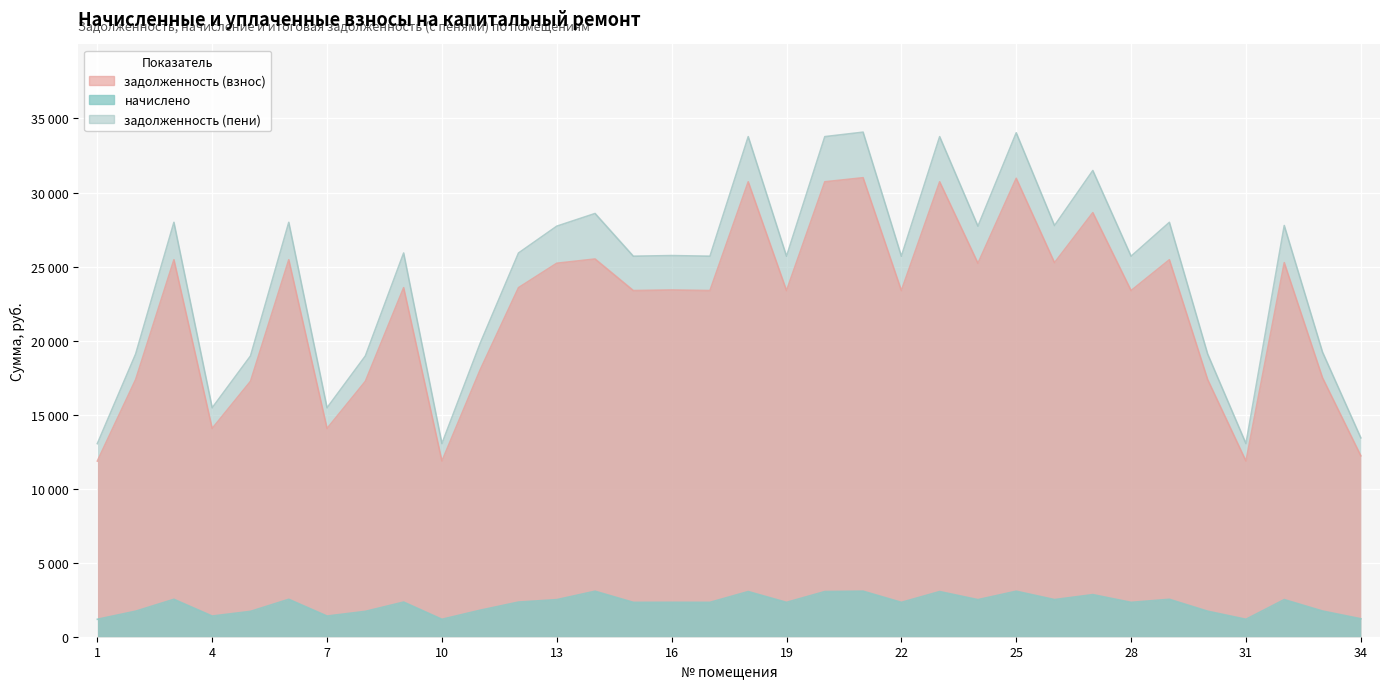

What is the approximate value of задолженность (взнос) at 15?

23376.5